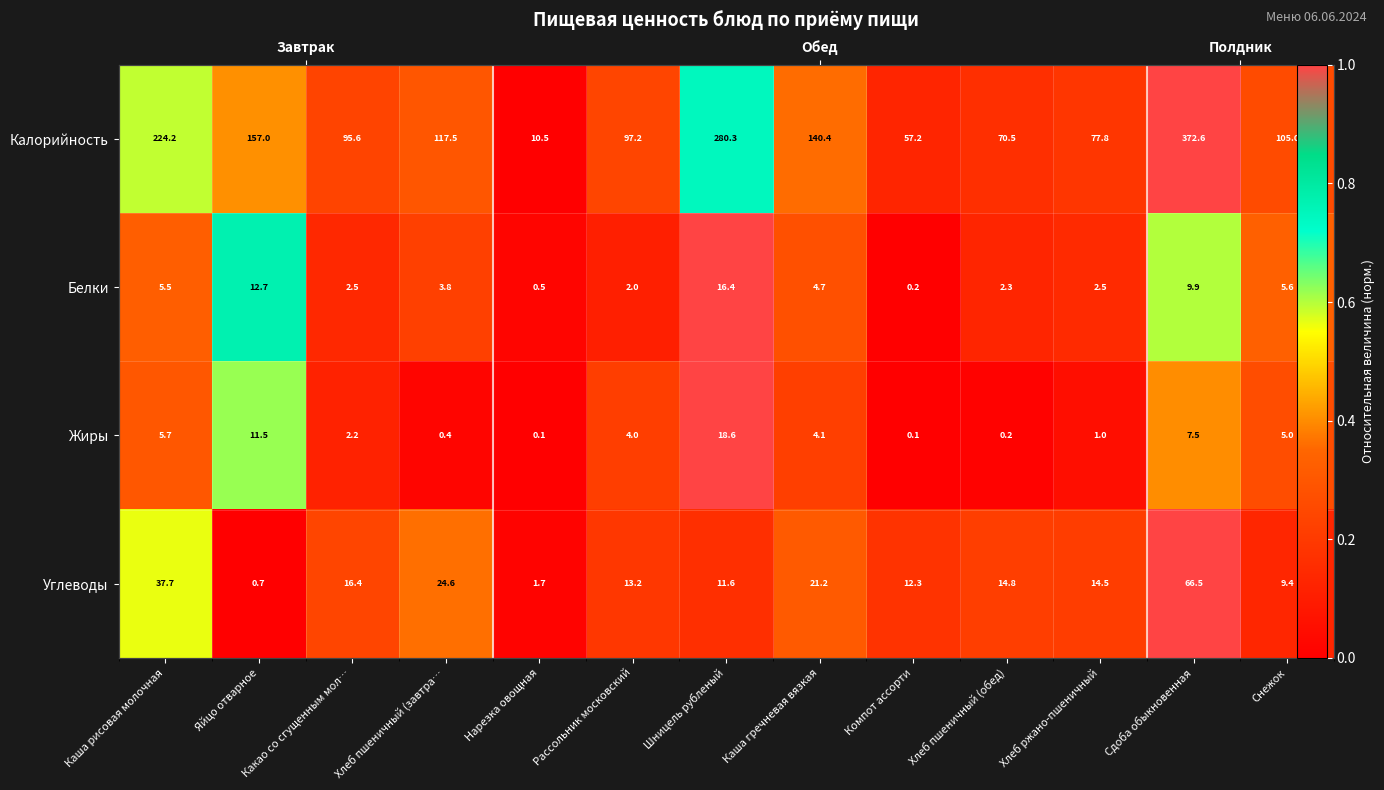

List the labels in order of Белки value, smallest first.

Компот ассорти, Нарезка овощная, Рассольник московский, Хлеб пшеничный (обед), Какао со сгущенным мол…, Хлеб ржано-пшеничный, Хлеб пшеничный (завтра…, Каша гречневая вязкая, Каша рисовая молочная, Снежок, Сдоба обыкновенная, Яйцо отварное, Шницель рубленый